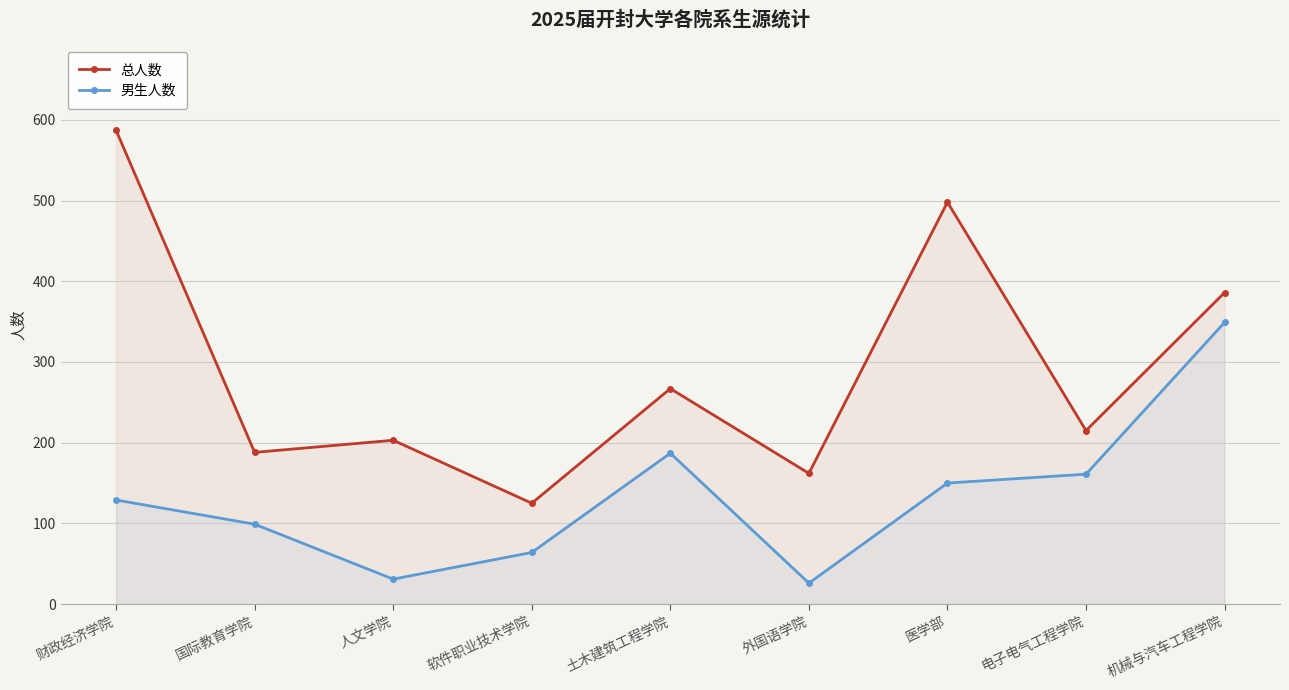

What is the difference between the highest and lowest values at 机械与汽车工程学院?

37